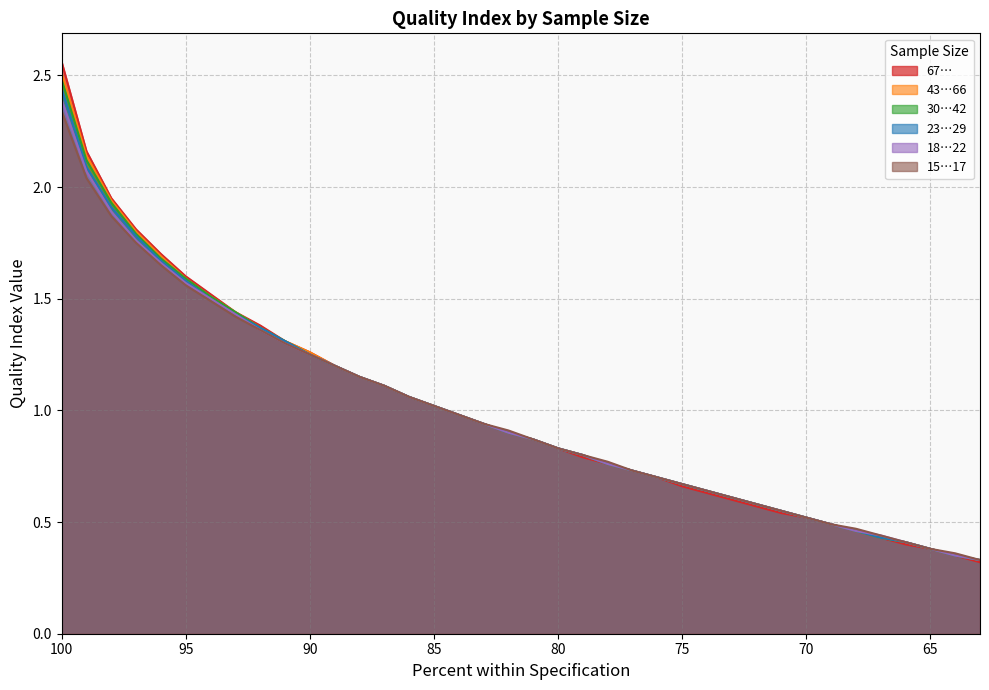

Rank the series at 71 from lowest to highest value.

67…, 43…66, 30…42, 23…29, 18…22, 15…17